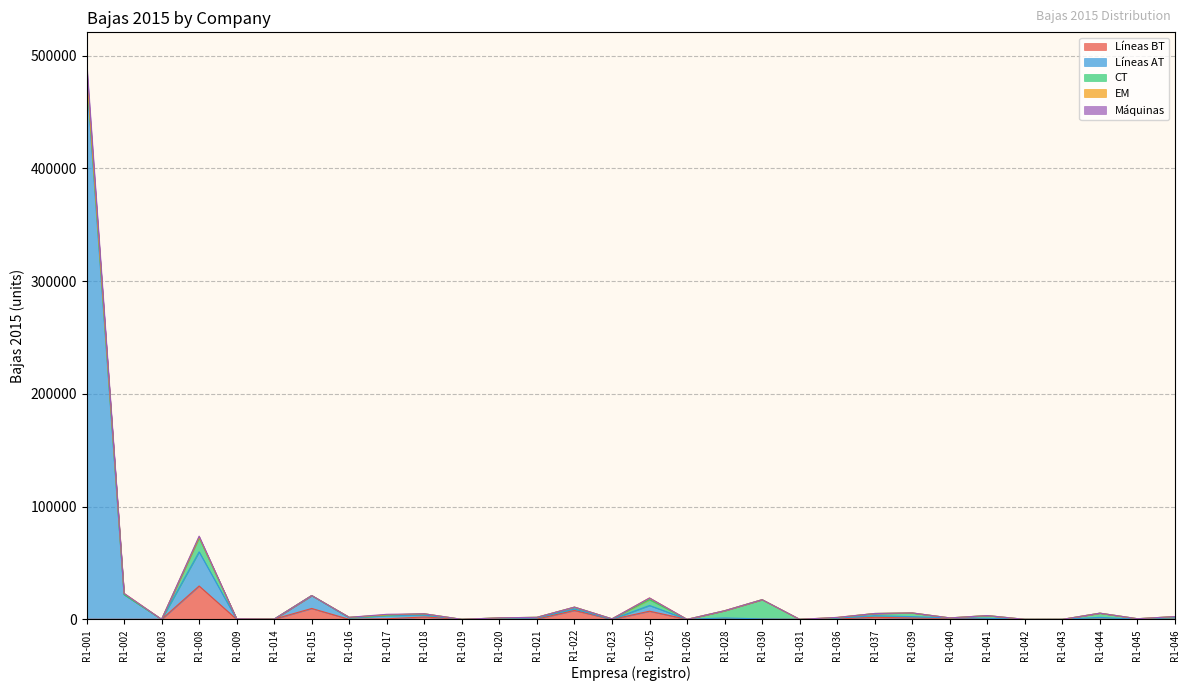

At which category is the sum across all series the highest?

R1-001